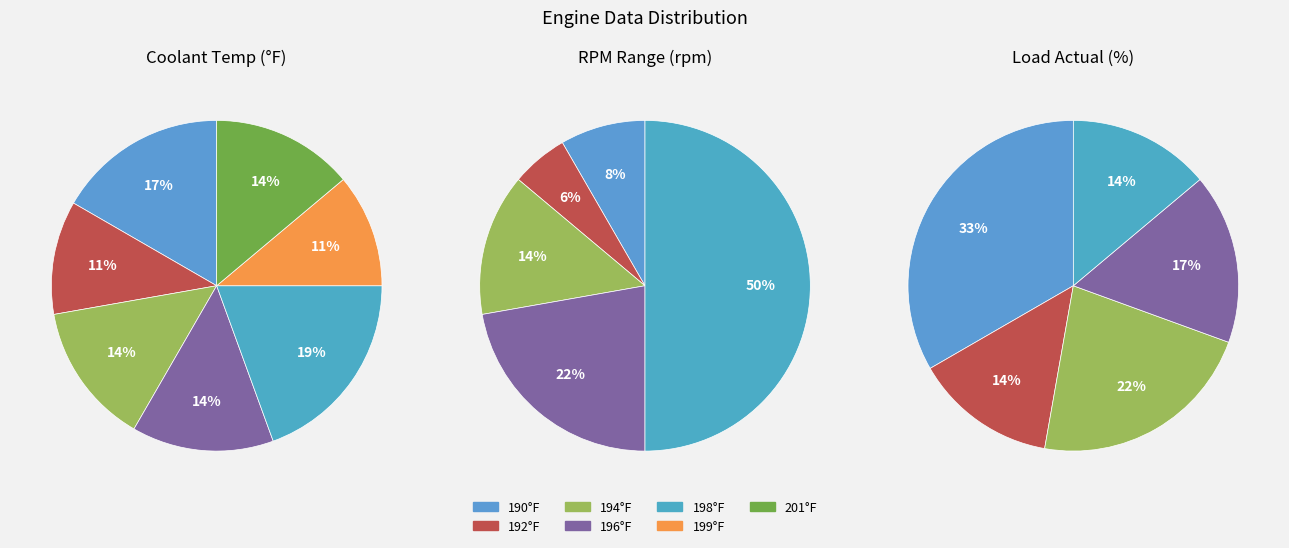

What is the smallest slice in the pie chart?

192